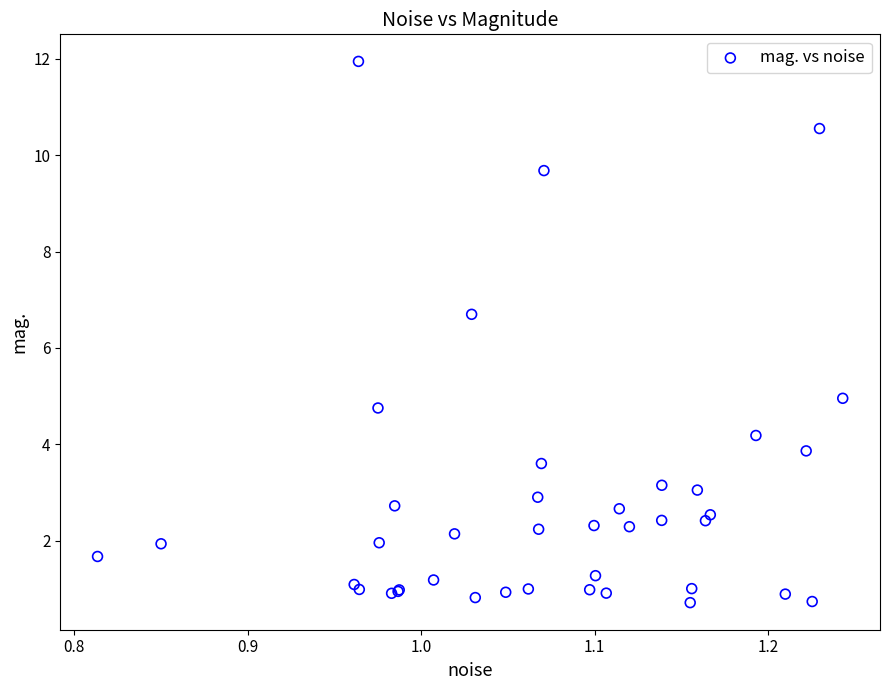

What Y value in the scatter plot is closest to 6?

6.7